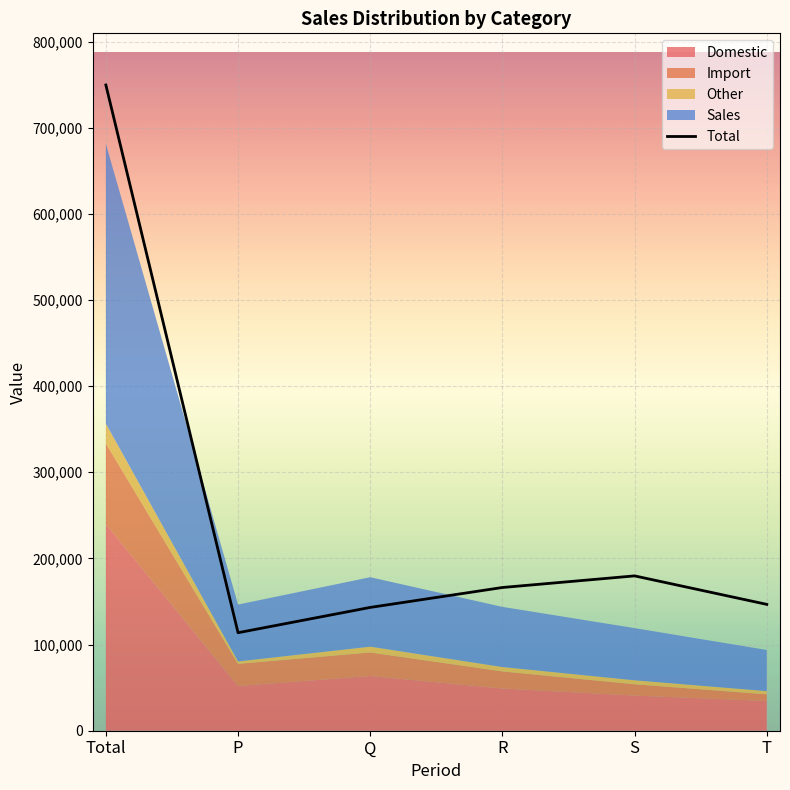

What is the label of the 3rd point from the right?

R